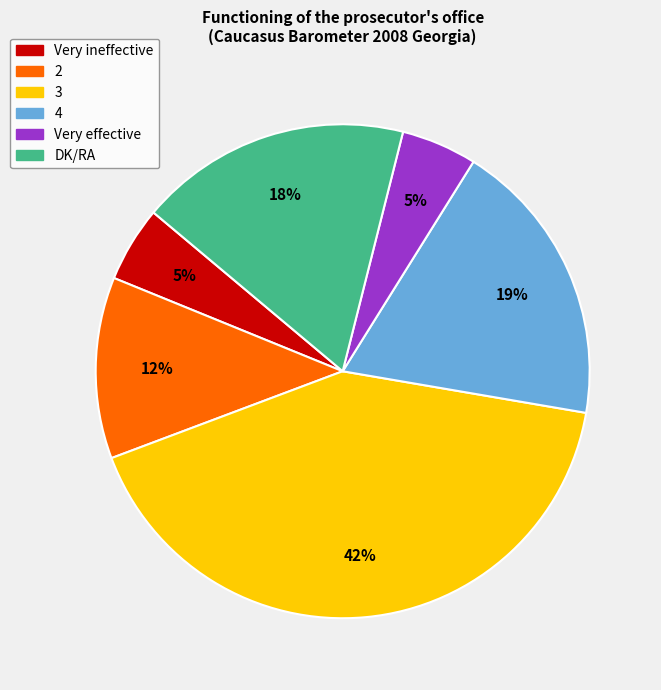

To the nearest percent, what is the combined percentage of 2 and 3?

53%